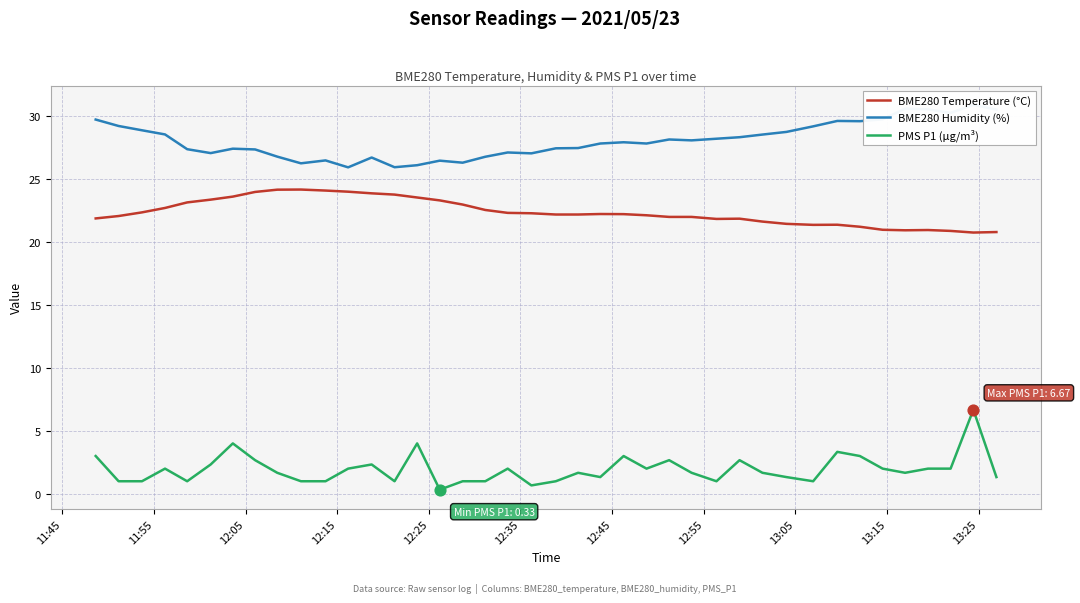

What is the maximum value for BME280 Temperature (°C)?

24.1